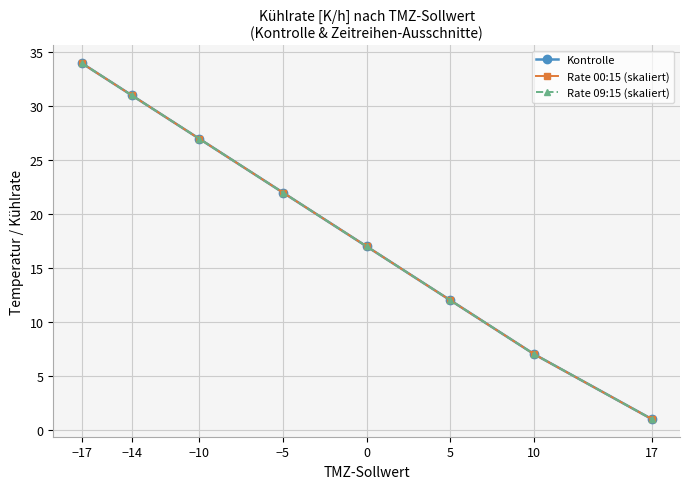

True or false: Kontrolle has a value of 17.0 at 0.

True